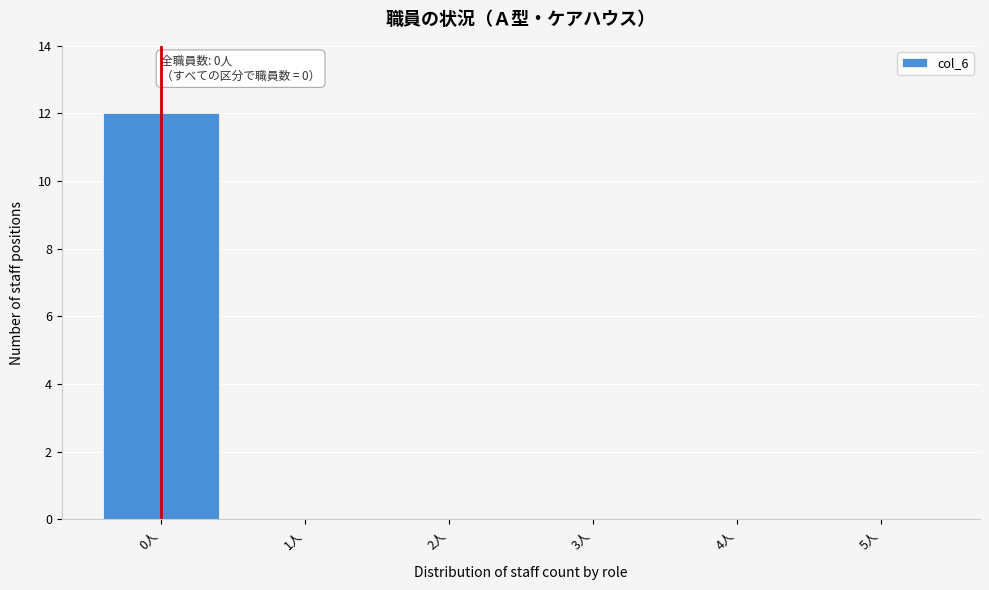

Reading left to right, extract all data points from this chart.

0人=12	1人=0	2人=0	3人=0	4人=0	5人=0